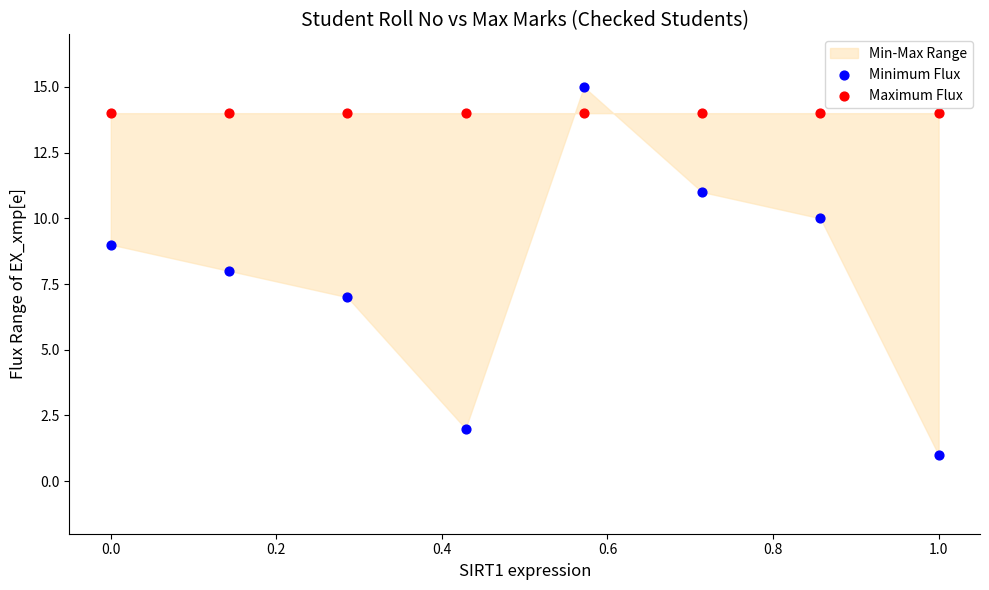

Which series reaches the minimum Y coordinate?

Minimum Flux